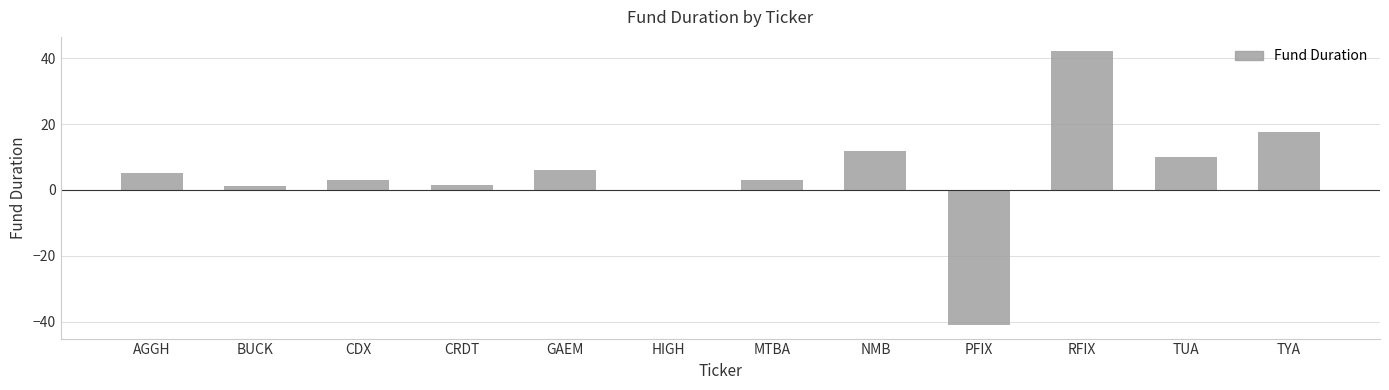

Where is the data nearest to the value 0?

HIGH